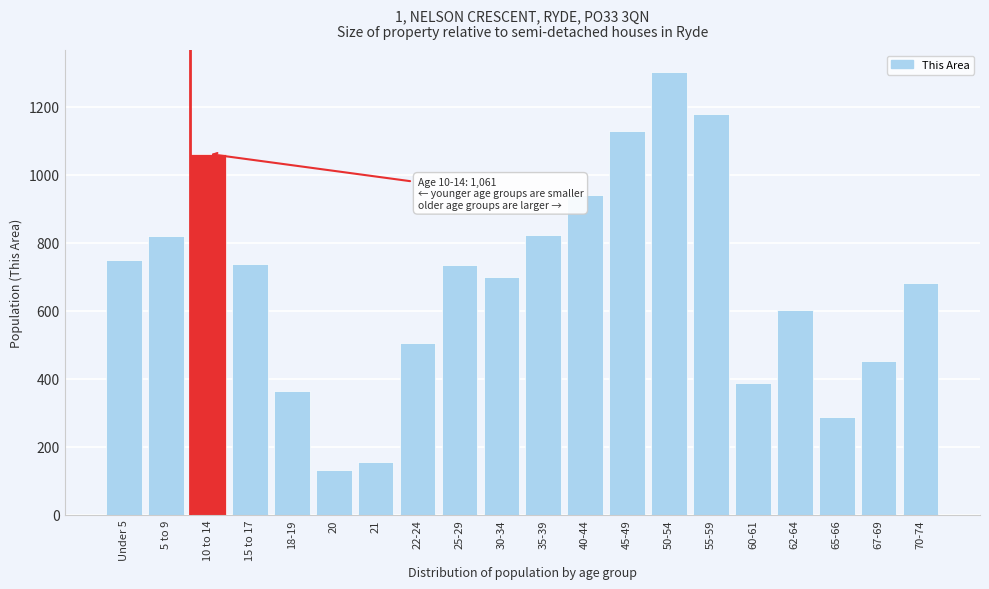

What is the approximate value at 65-66?

286